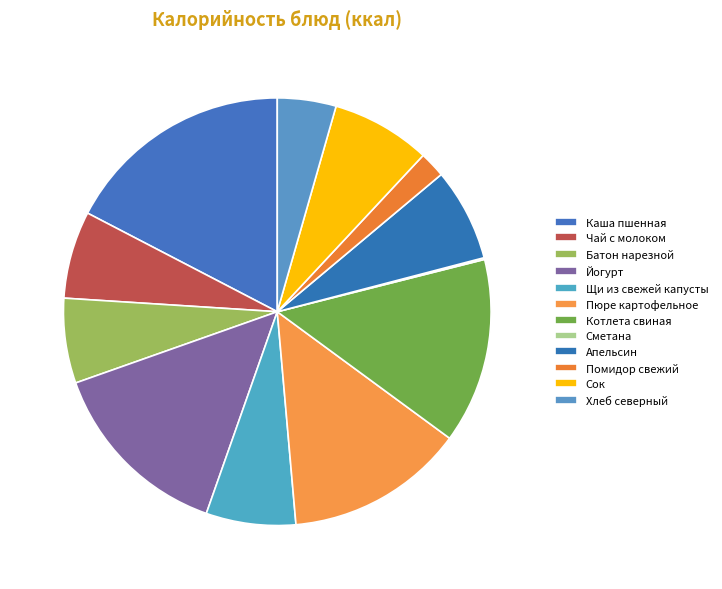

To the nearest percent, what is the combined percentage of Йогурт and Помидор свежий?

16%